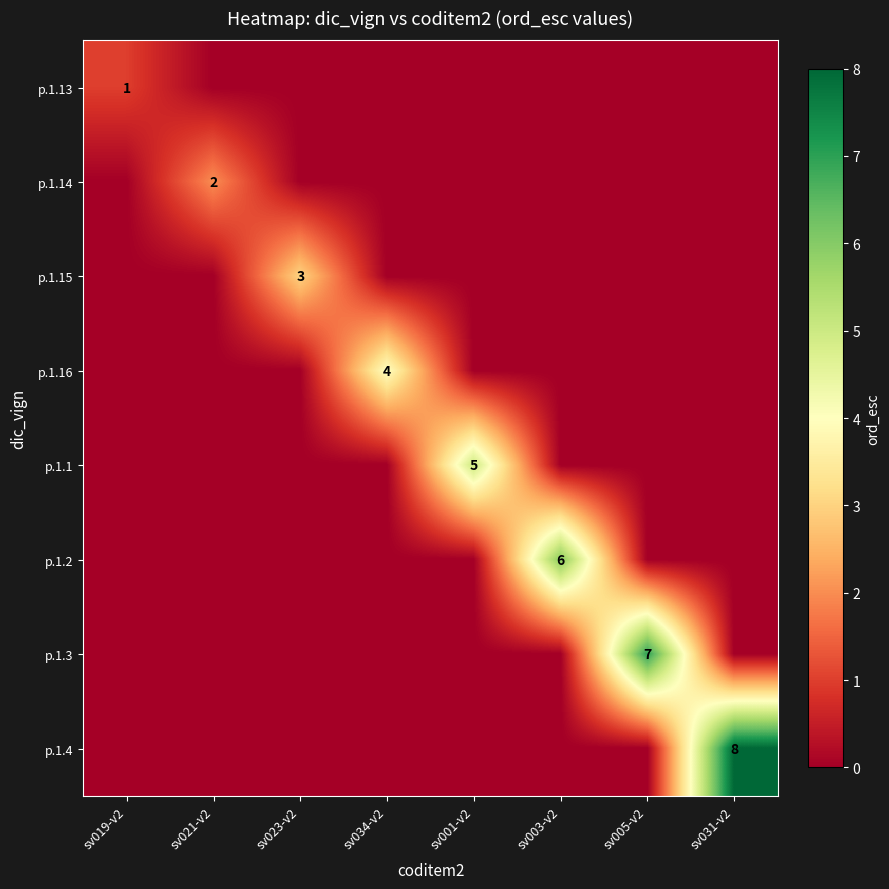

The p.1.14 series shows 2 at sv021-v2. True or false?

True